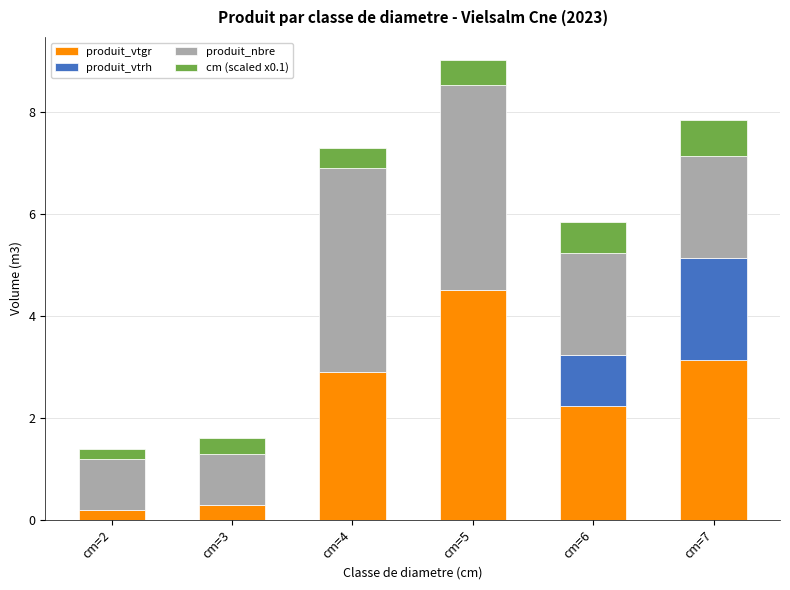

What is the sum of all produit_vtgr values?

13.3